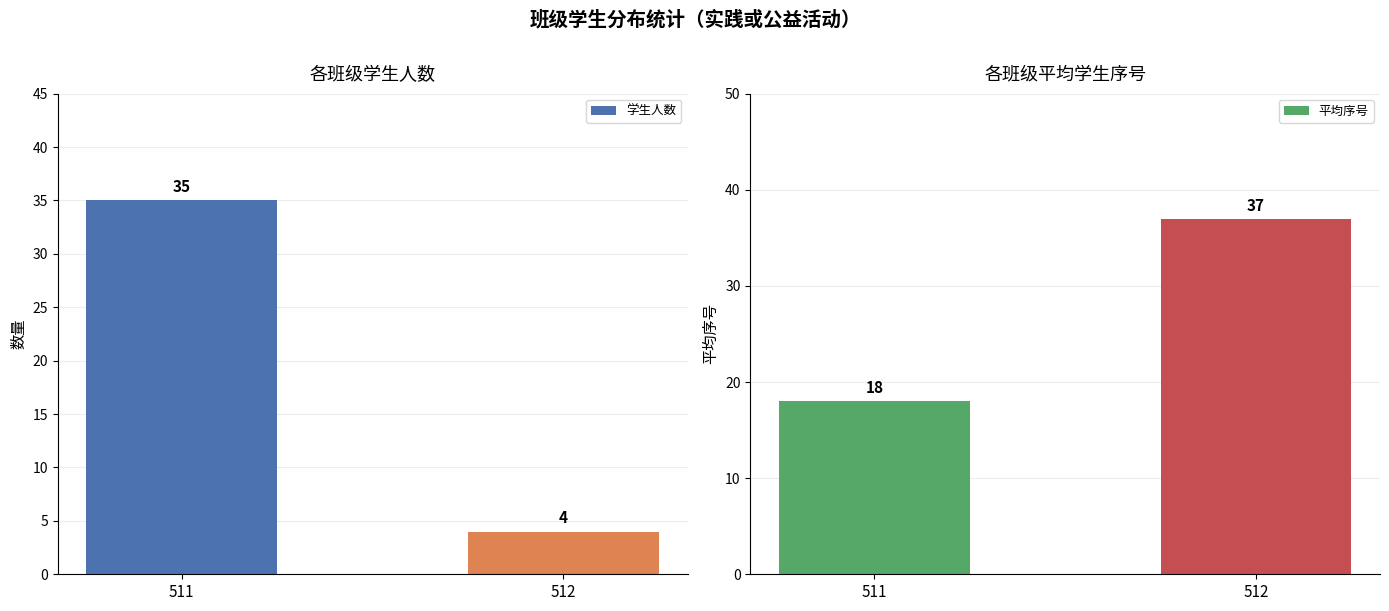

What is the difference between the maximum and minimum values in the 学生人数 series?

31